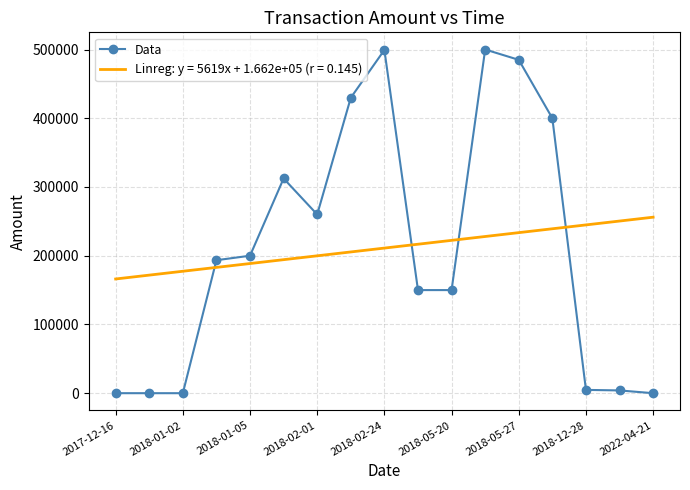

What is the minimum value for Linreg: y = 5619x + 1.662e+05 (r = 0.145)?

166161.6